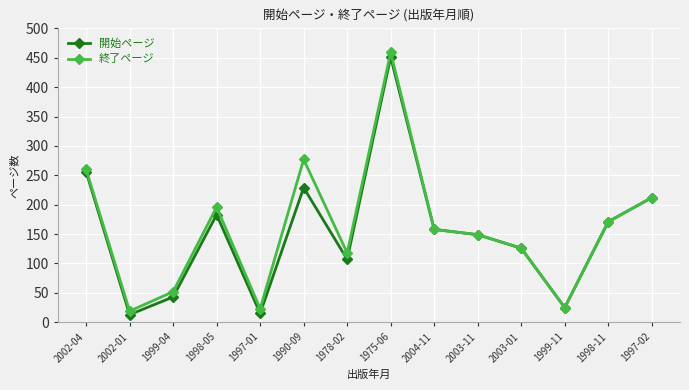

What position from the left is 1999-11?

12